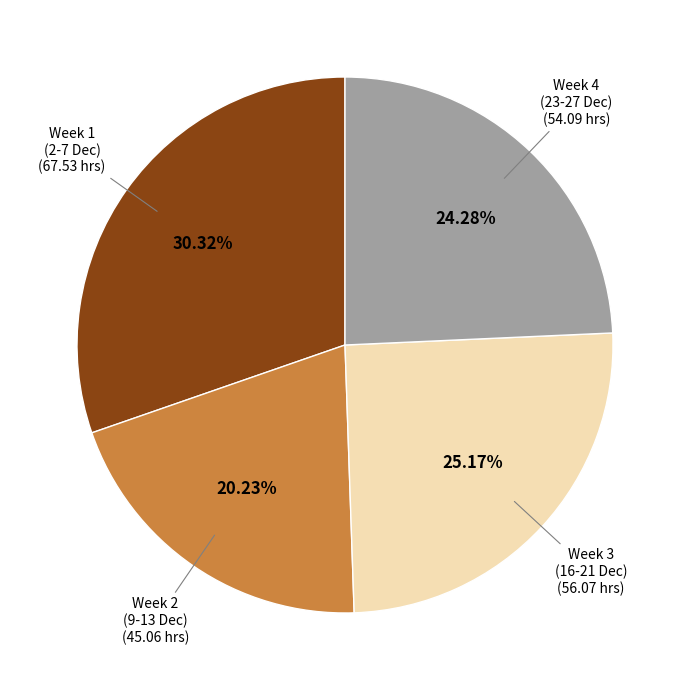

Does any single category account for the majority?

No